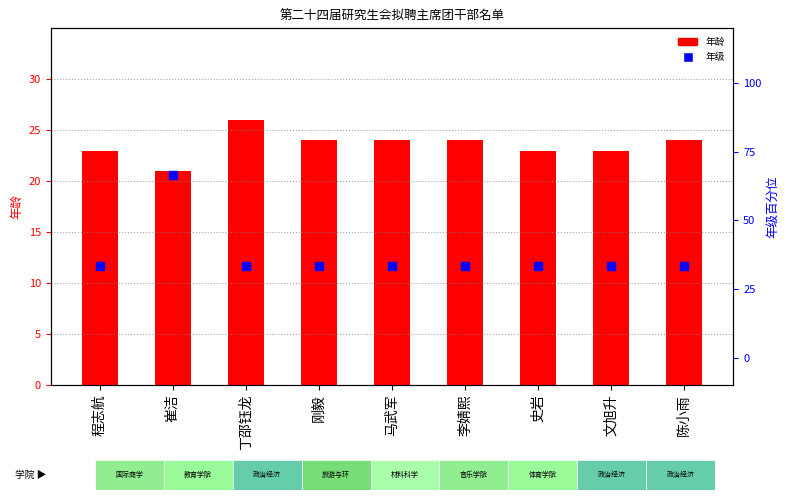

Which series has the widest spread of Y values?

年级